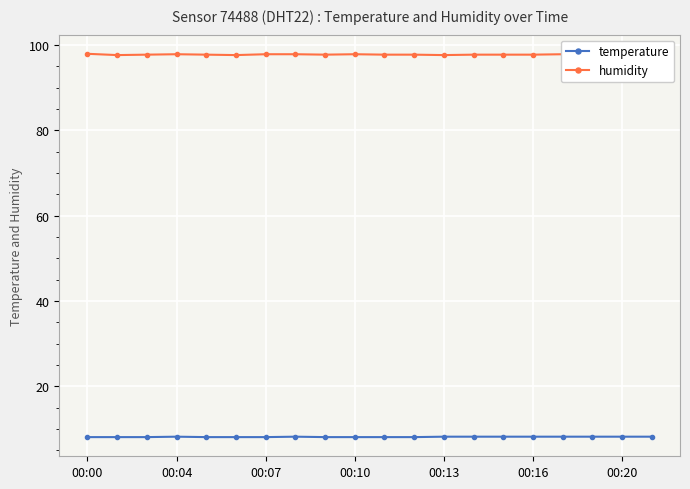

At how many categories does at least one series exceed 76?

20